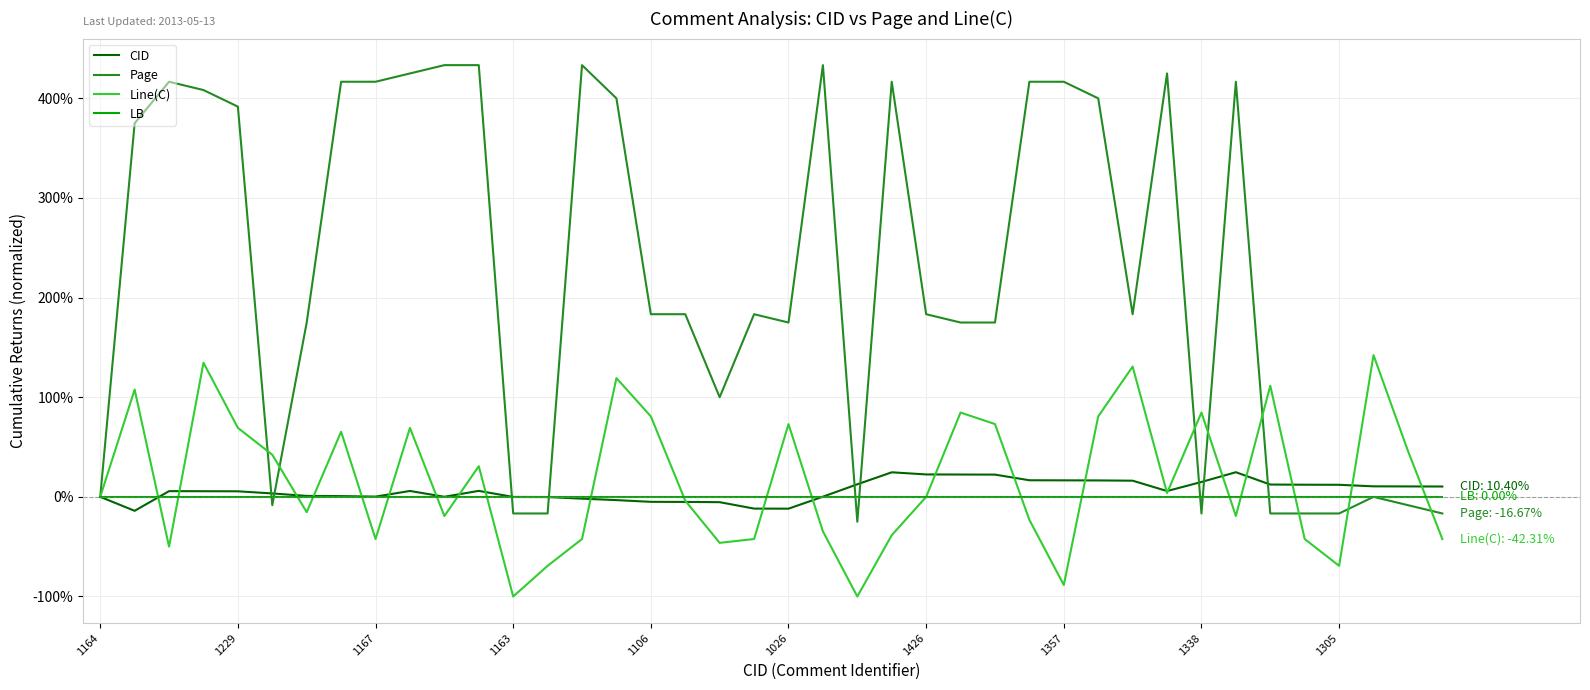

Which series has the largest total across all categories?

Page